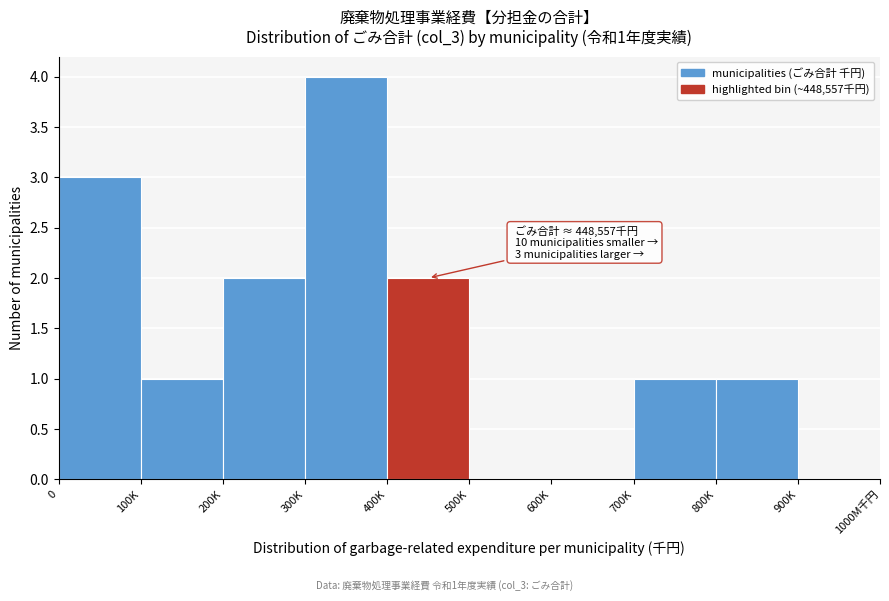

Reading right to left, list all the values displayed in this chart.

900K=0	800K=1	700K=1	600K=0	500K=0	400K=2	300K=4	200K=2	100K=1	0=3